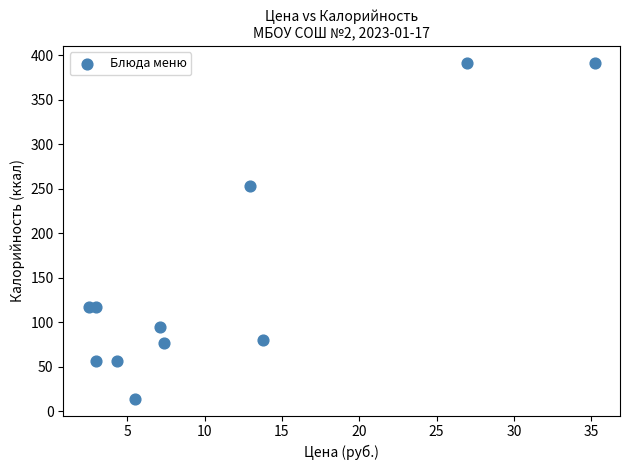

What Y value in the scatter plot is closest to 202?

253.1